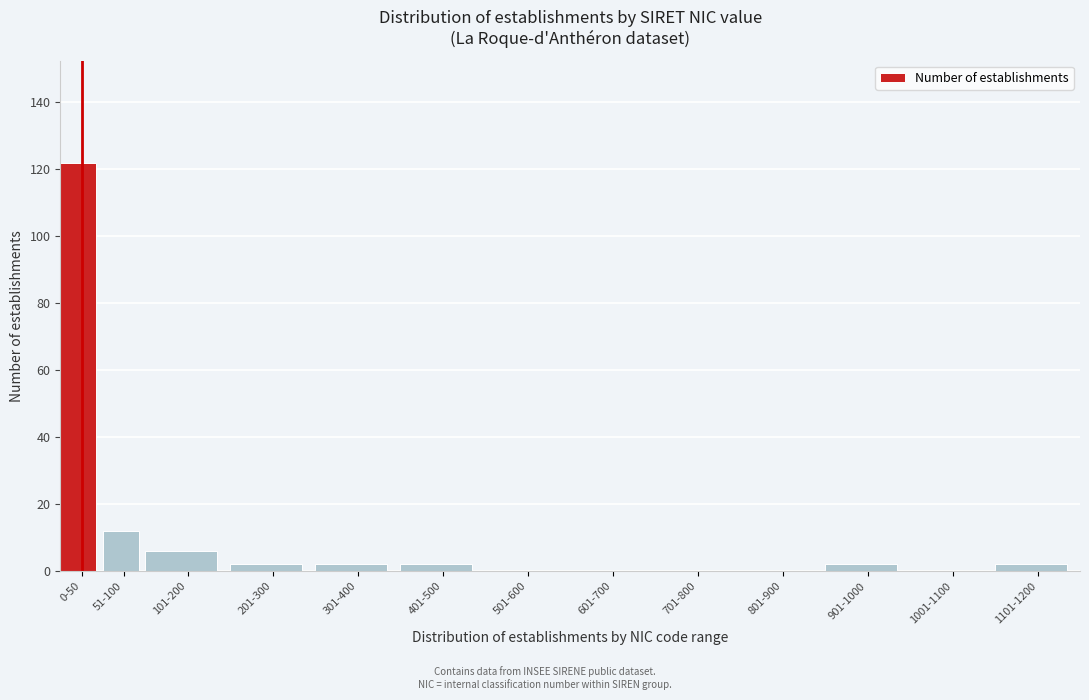

Reading right to left, what are all the values shown in this chart?

1101-1200=2	1001-1100=0	901-1000=2	801-900=0	701-800=0	601-700=0	501-600=0	401-500=2	301-400=2	201-300=2	101-200=6	51-100=12	0-50=122